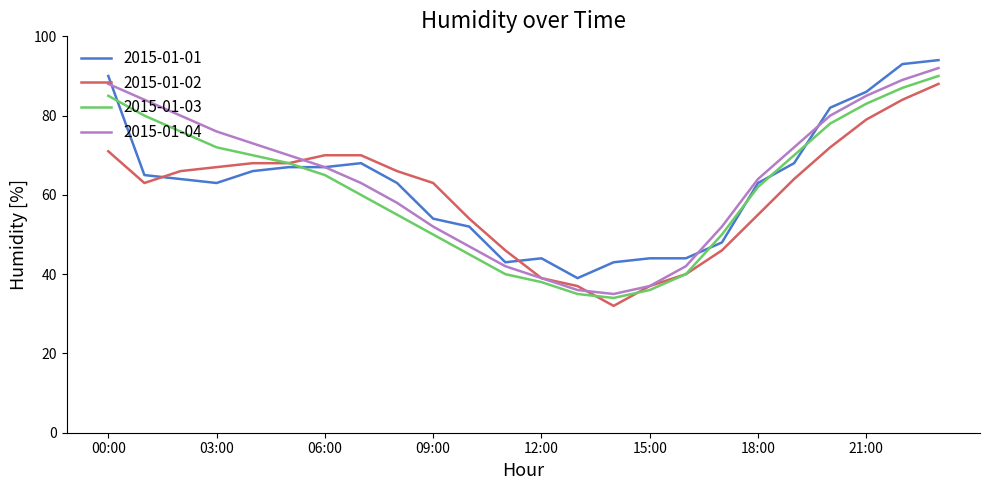

How many categories are shown in the chart?

24